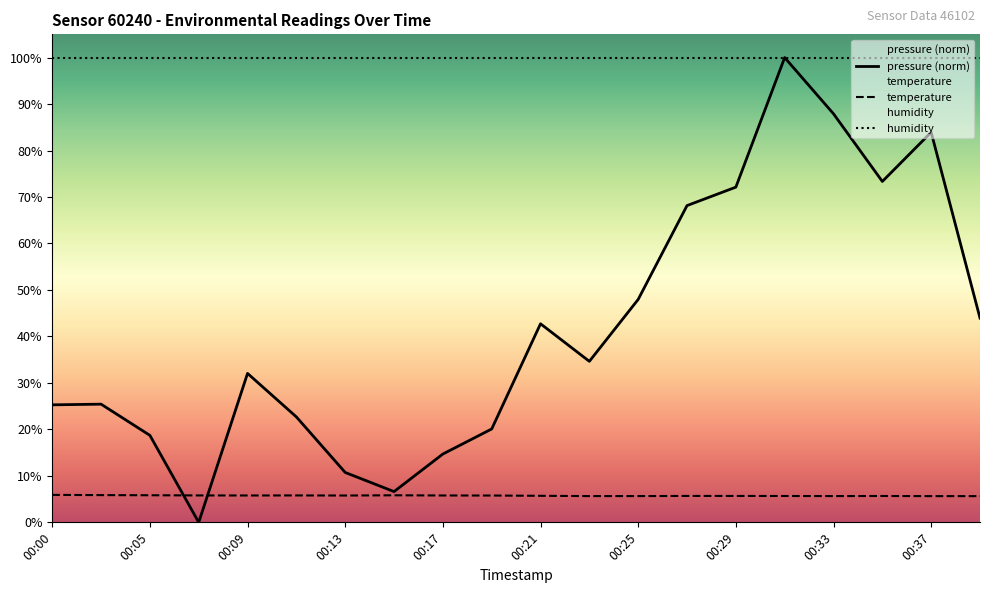

True or false: temperature and humidity intersect in this chart.

False